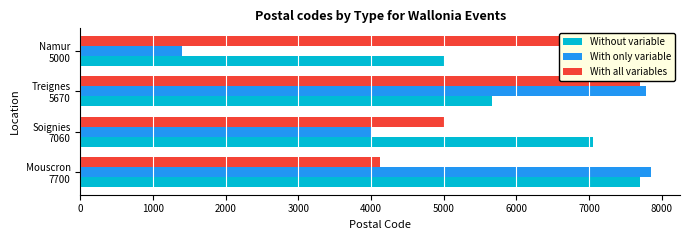

Which series has the largest total across all categories?

Without variable